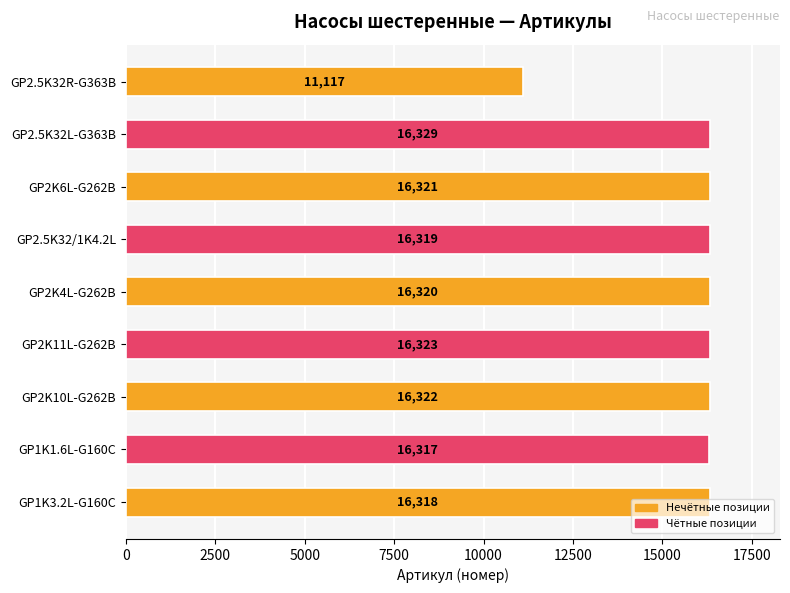

True or false: the data shows 16317 at GP1K1.6L-G160C.

True